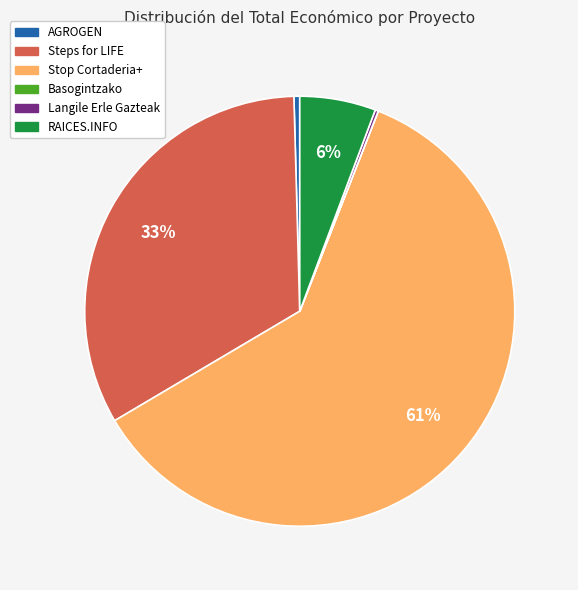

Is the sum of AGROGEN and Stop Cortaderia+ greater than half?

Yes